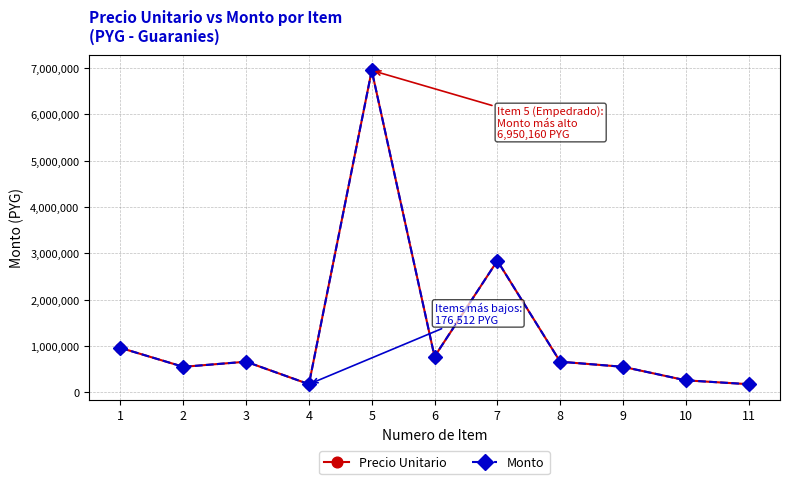

Does the chart have visible grid lines?

Yes